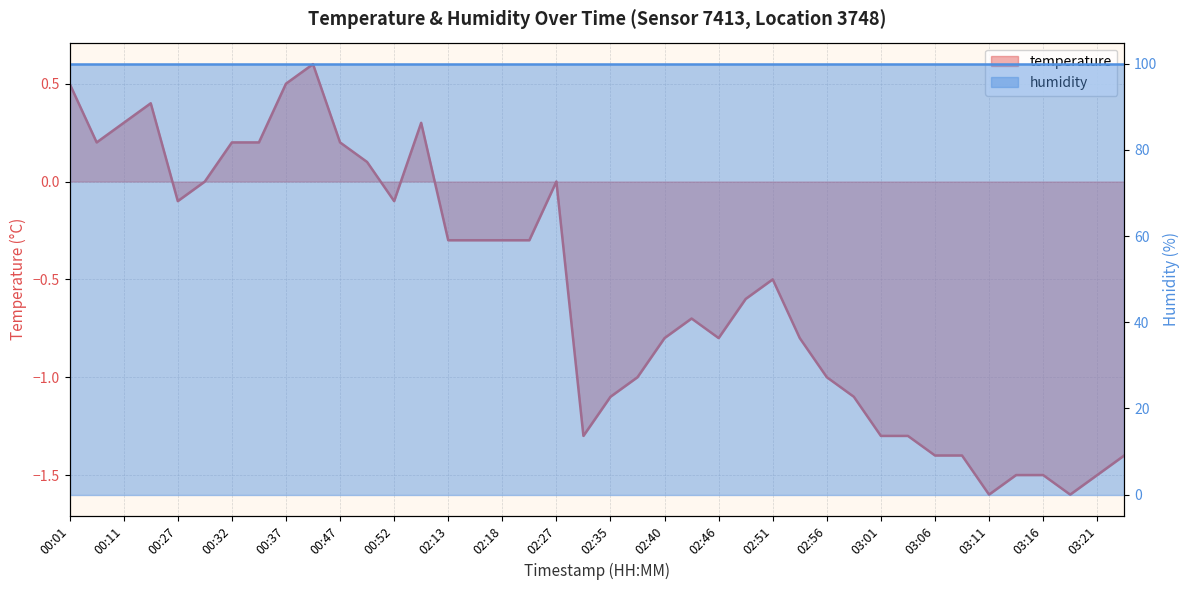

Count the number of values greater than 0.

11